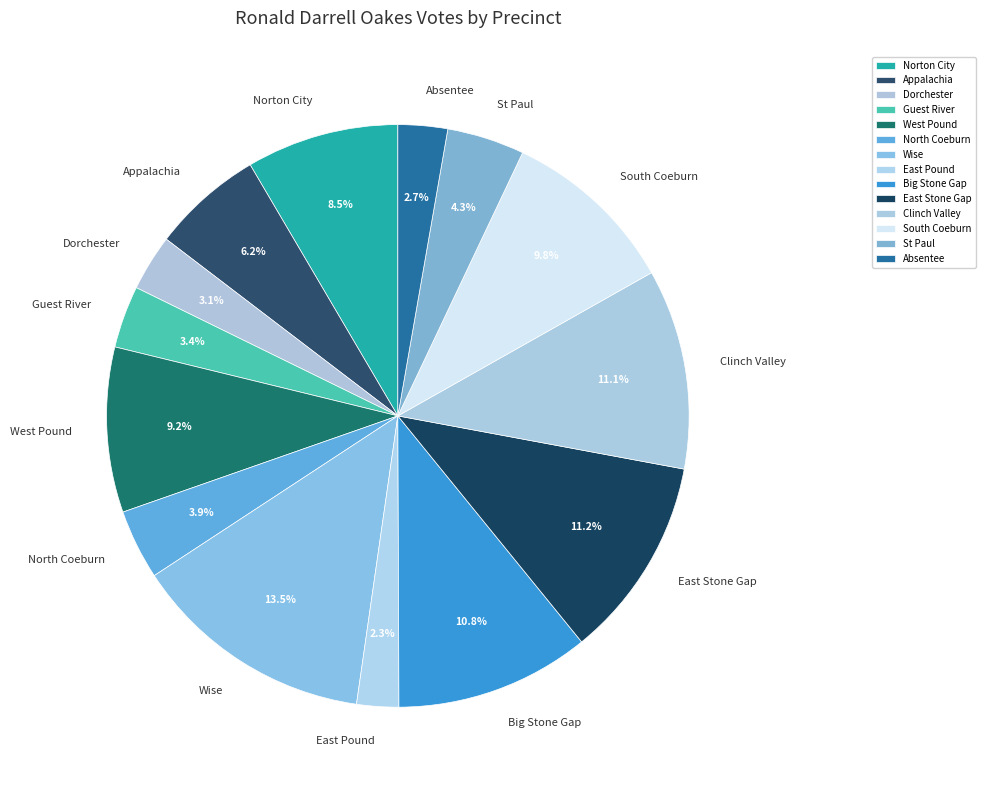

Which category has the biggest portion of the pie?

Wise